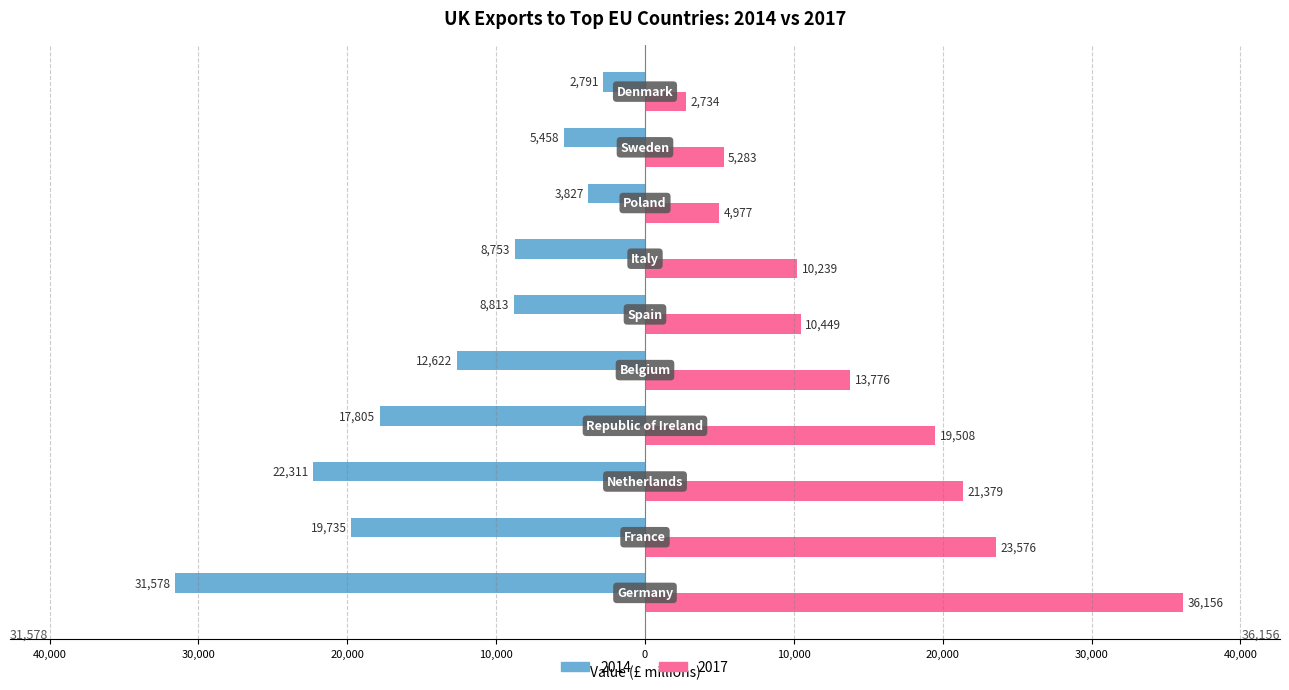

What are all the series names shown in the legend?

2014, 2017